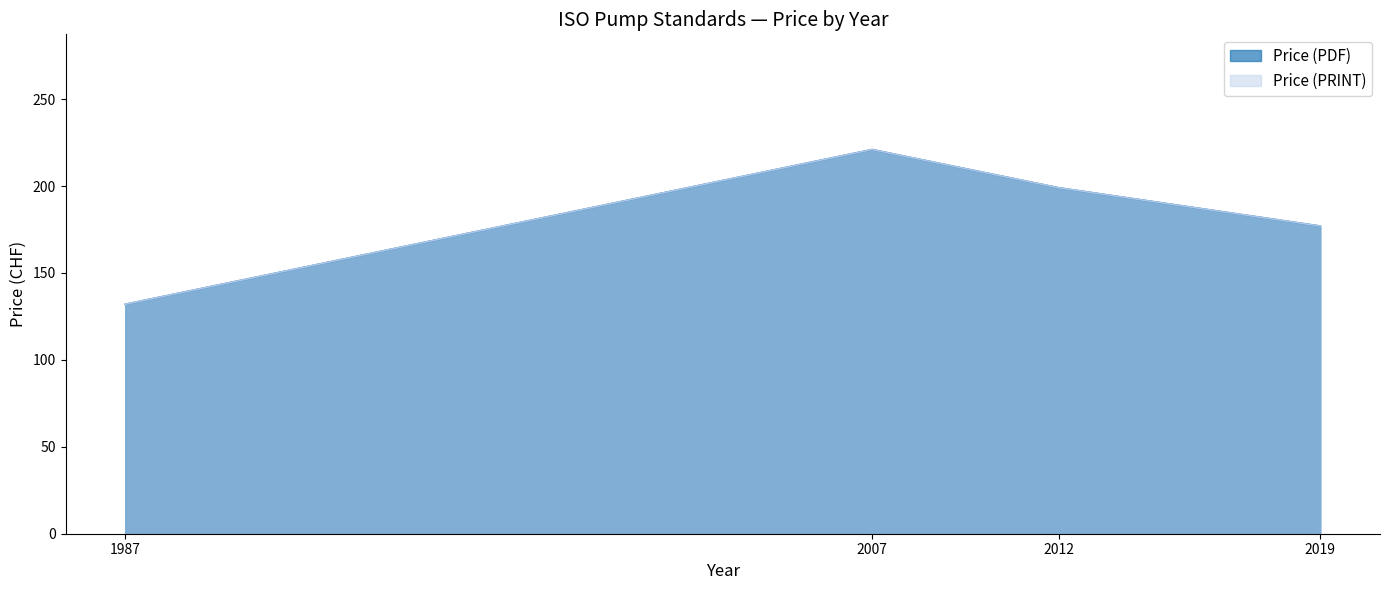

How many lines are shown in the chart?

2